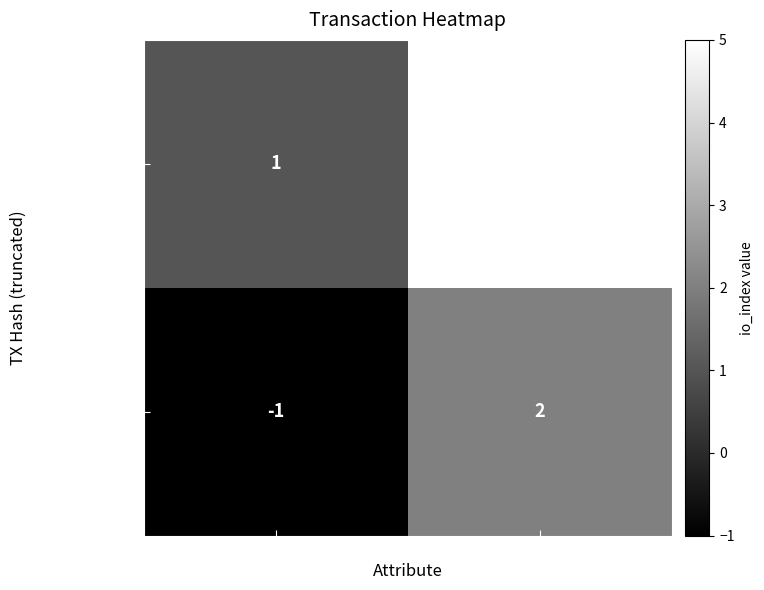

How many distinct data groups are displayed?

2